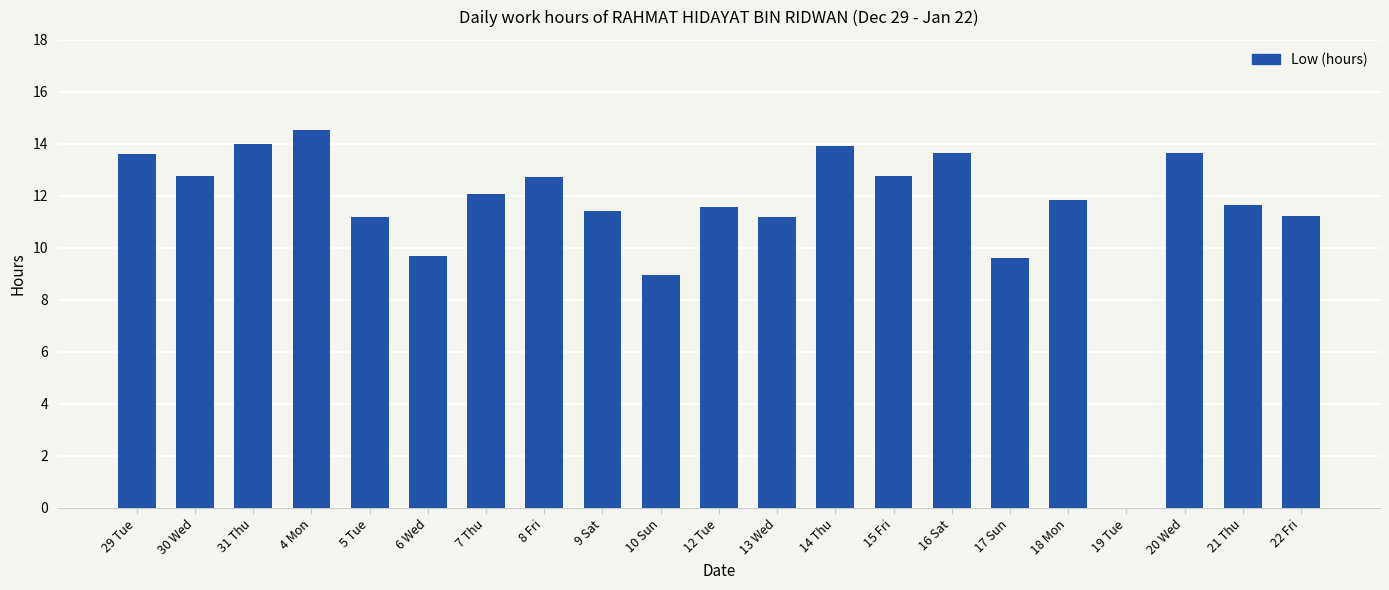

Approximately how many times larger is the value at 31 Thu compared to 9 Sat?

1.2